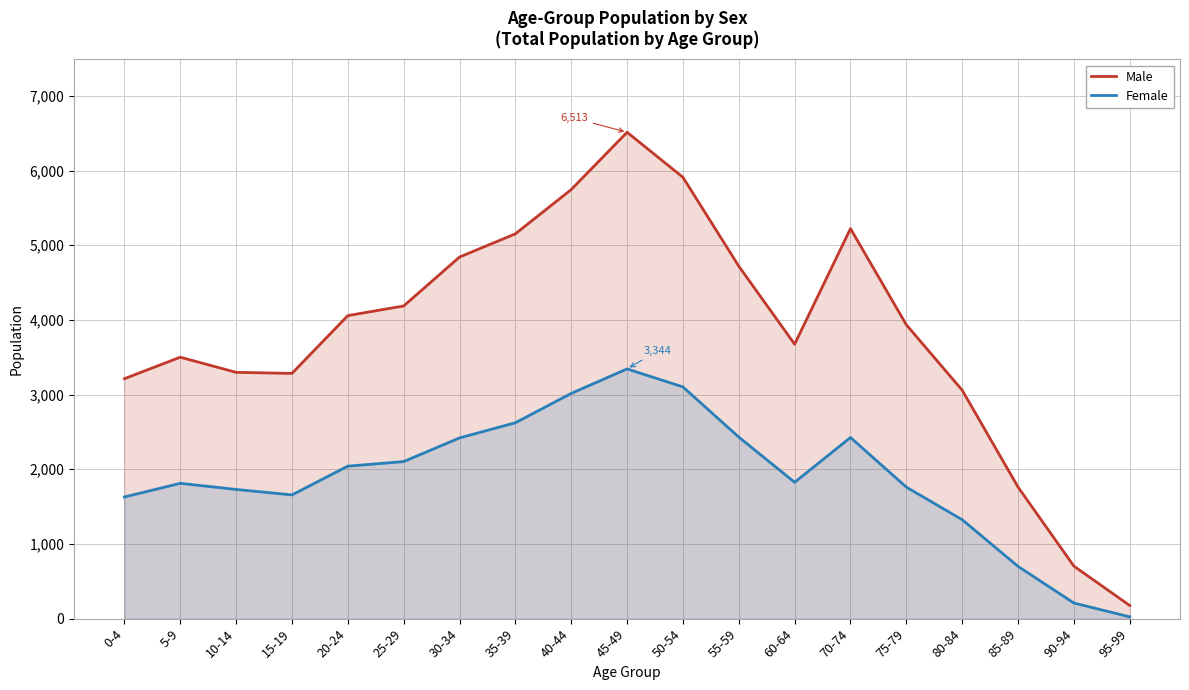

Reading left to right, extract all data points from this chart.

Male: 3213	3501	3298	3284	4058	4187	4842	5153	5746	6513	5910	4720	3675	5223	3935	3059	1762	703	176
Female: 1629	1812	1730	1657	2042	2103	2420	2623	3016	3344	3103	2431	1826	2426	1761	1325	700	209	24